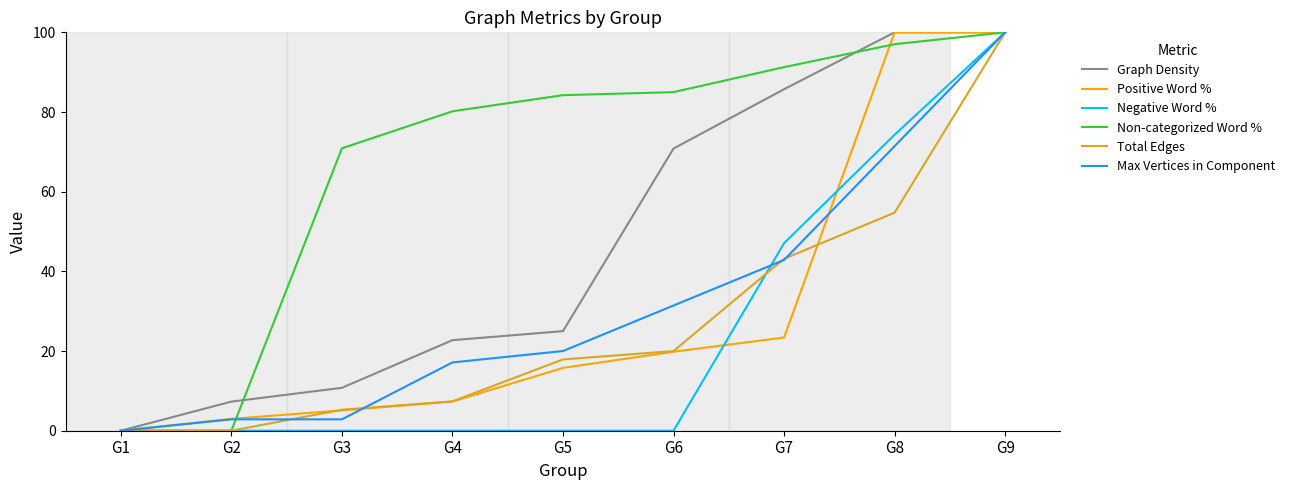

Reading left to right, list all the values displayed in this chart.

Graph Density: G1=0.0	G2=7.3	G3=10.8	G4=22.7	G5=25.0	G6=70.8	G7=85.7	G8=100.0	G9=100.0
Positive Word %: G1=0.0	G2=3.0	G3=5.1	G4=7.3	G5=15.8	G6=19.8	G7=23.4	G8=100.0	G9=100.0
Negative Word %: G1=0.0	G2=0.0	G3=0.0	G4=0.0	G5=0.0	G6=0.0	G7=47.1	G8=74.3	G9=100.0
Non-categorized Word %: G1=0.0	G2=0.0	G3=70.9	G4=80.2	G5=84.2	G6=85.0	G7=91.3	G8=97.0	G9=100.0
Total Edges: G1=0.0	G2=0.0	G3=5.3	G4=7.4	G5=17.9	G6=20.0	G7=43.2	G8=54.7	G9=100.0
Max Vertices in Component: G1=0.0	G2=2.9	G3=2.9	G4=17.1	G5=20.0	G6=31.4	G7=42.9	G8=71.4	G9=100.0